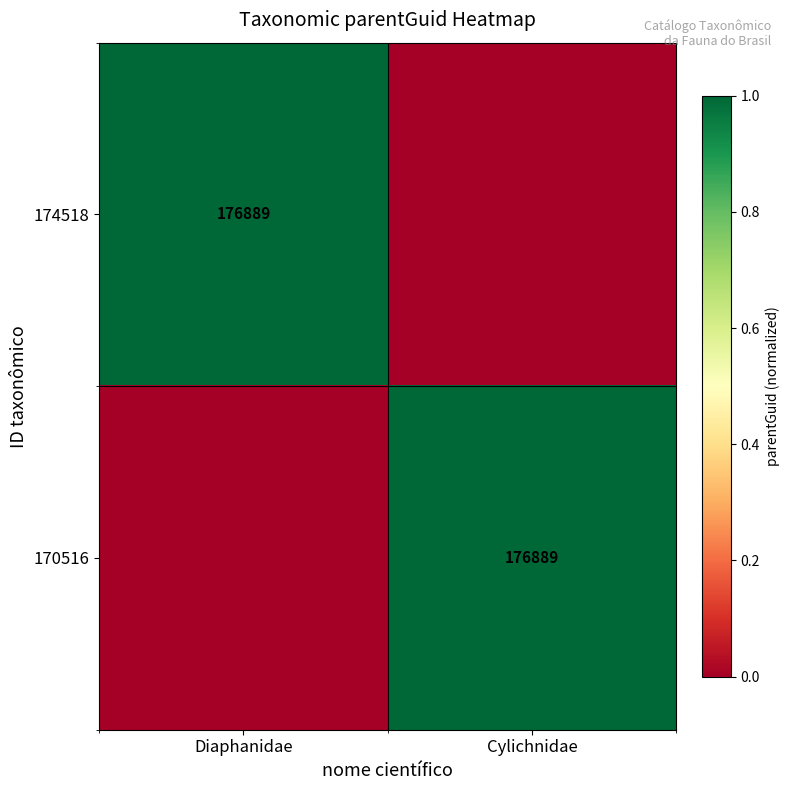

At which category is the sum across all series the highest?

Diaphanidae